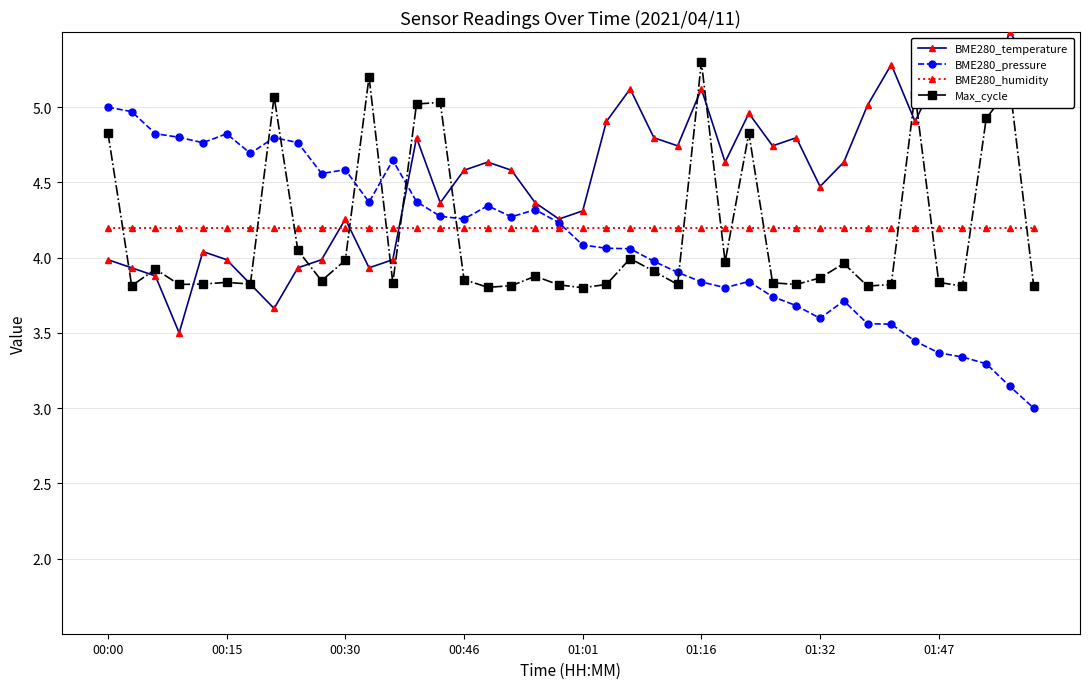

True or false: Max_cycle has more than 1 points higher than both neighbors.

True